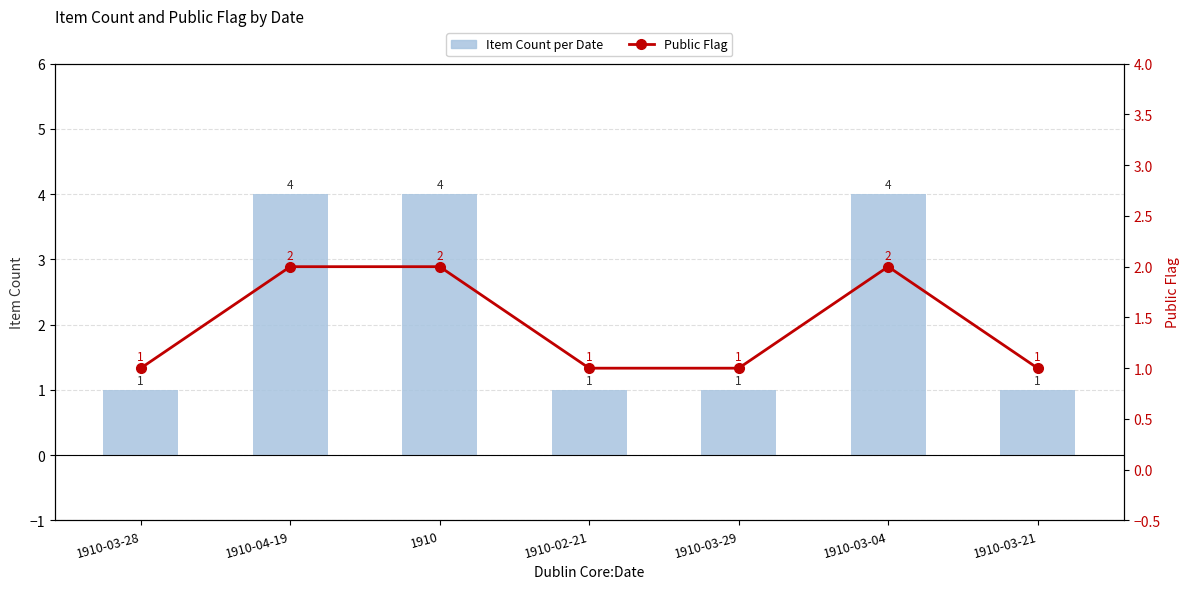

At which category does the chart reach its minimum across all series?

1910-03-28